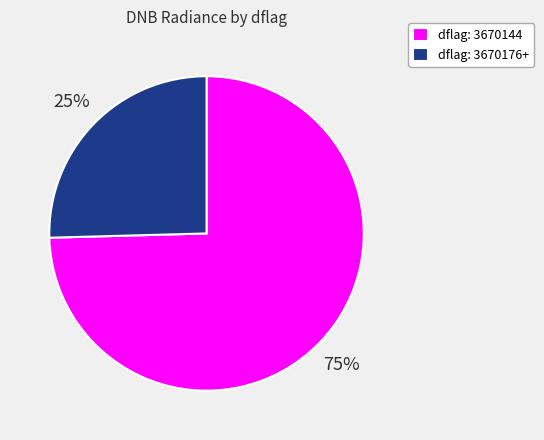

Is it true that dflag: 3670144 is 86% of the pie?

False